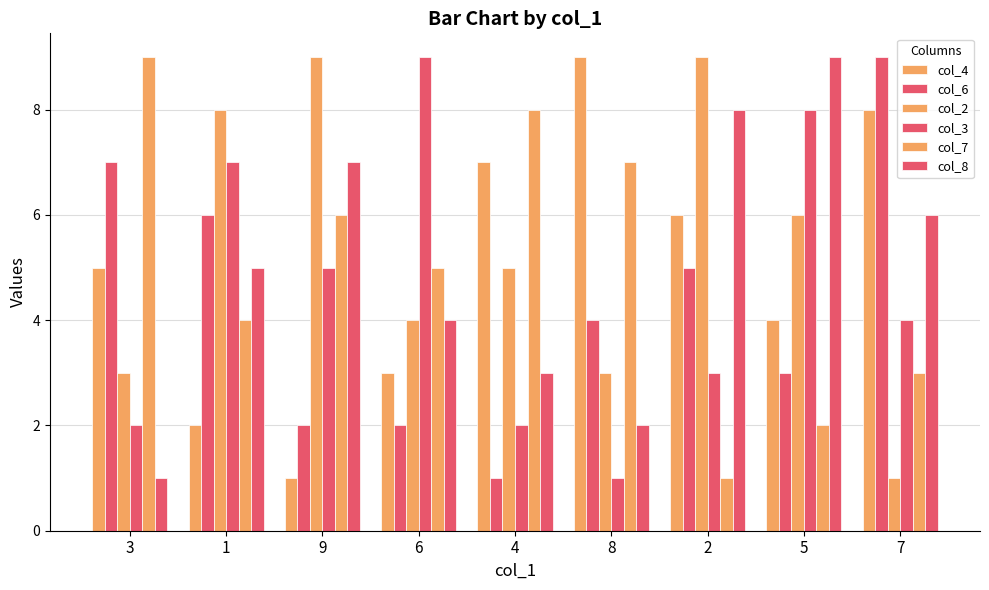

True or false: col_7 has a value of 2 at 5.

True